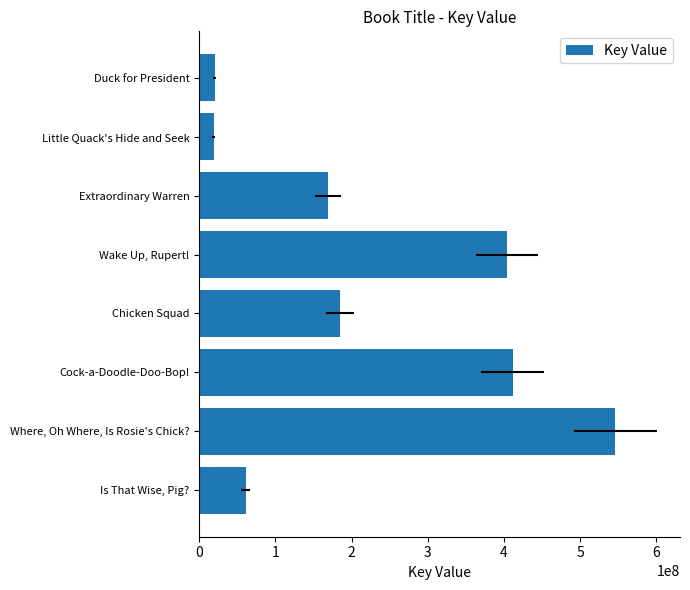

What is the average value?

227140970